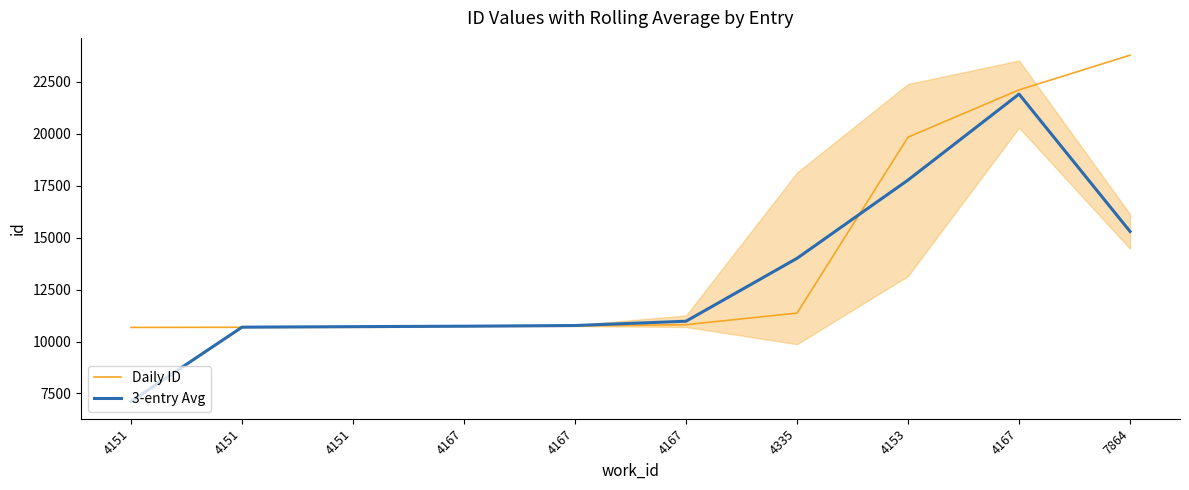

Is this an area chart (filled region under the line)?

No